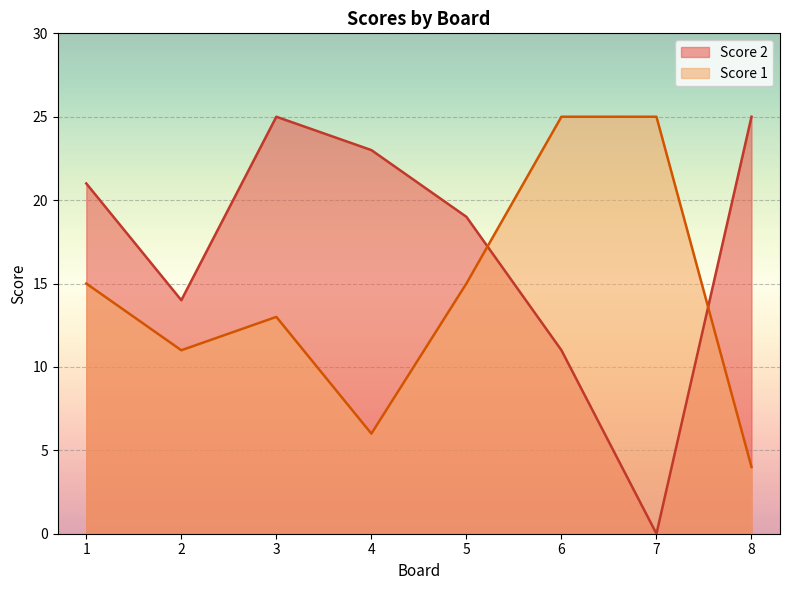

Which series changed the most between 3 and 4?

Score 1